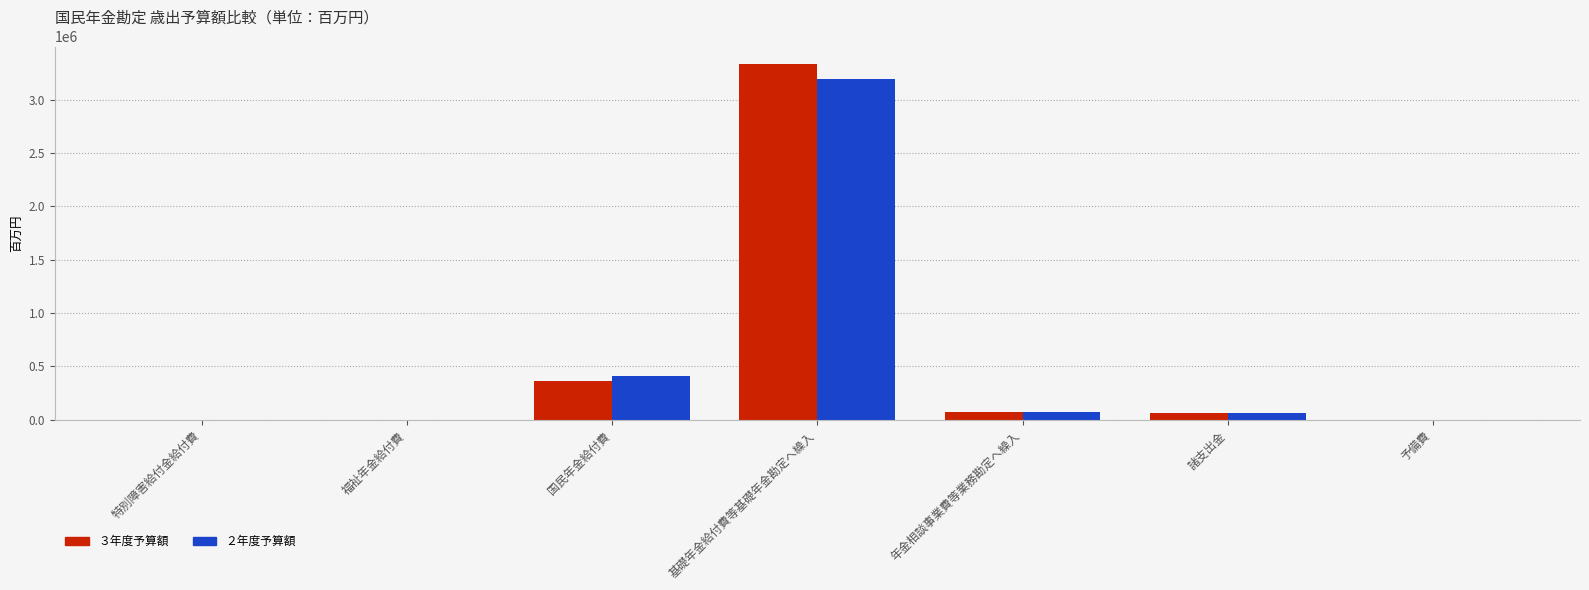

At which category is the sum across all series the highest?

基礎年金給付費等基礎年金勘定へ繰入